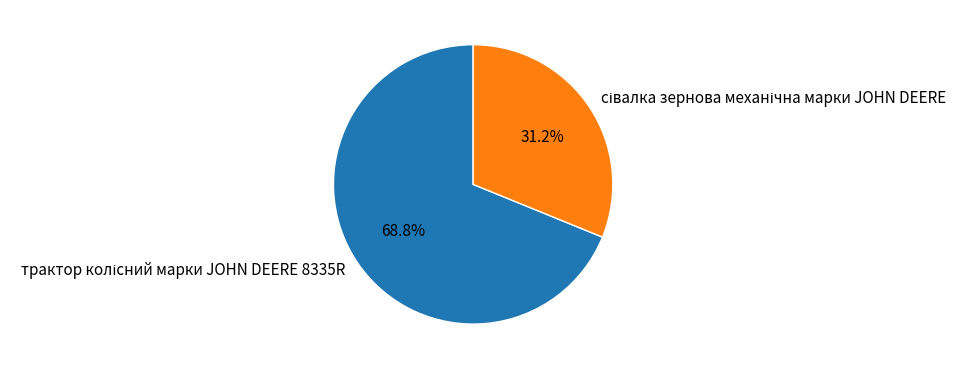

Is there a majority slice in this chart?

Yes